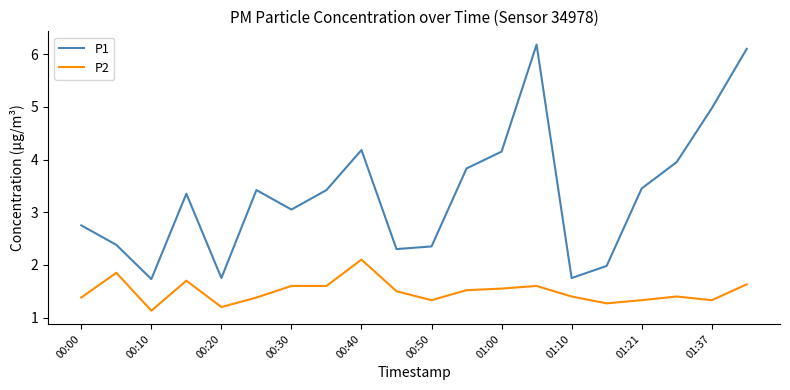

True or false: P2 has more than 2 points higher than both neighbors.

True